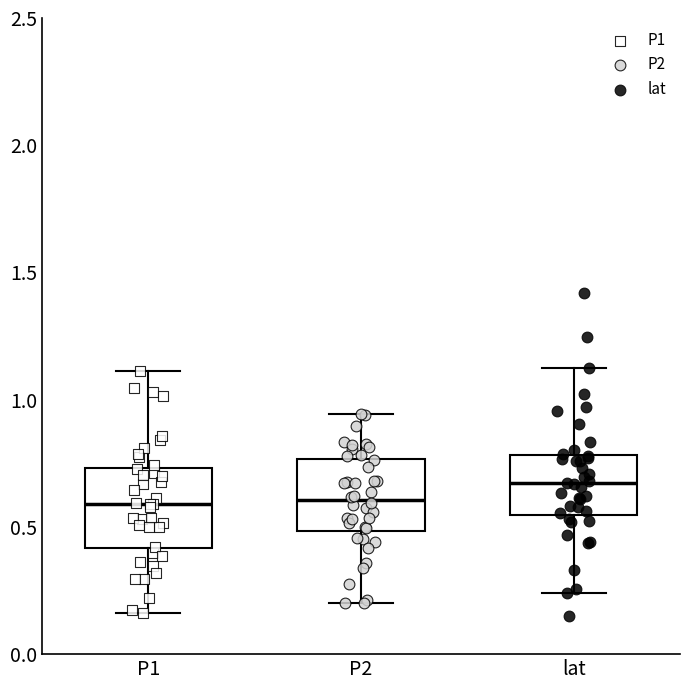

Where does the median line of the box for P1 sit on the y-axis? The values are not printed on the chart, so give them approximately, as read against the axis.

0.60